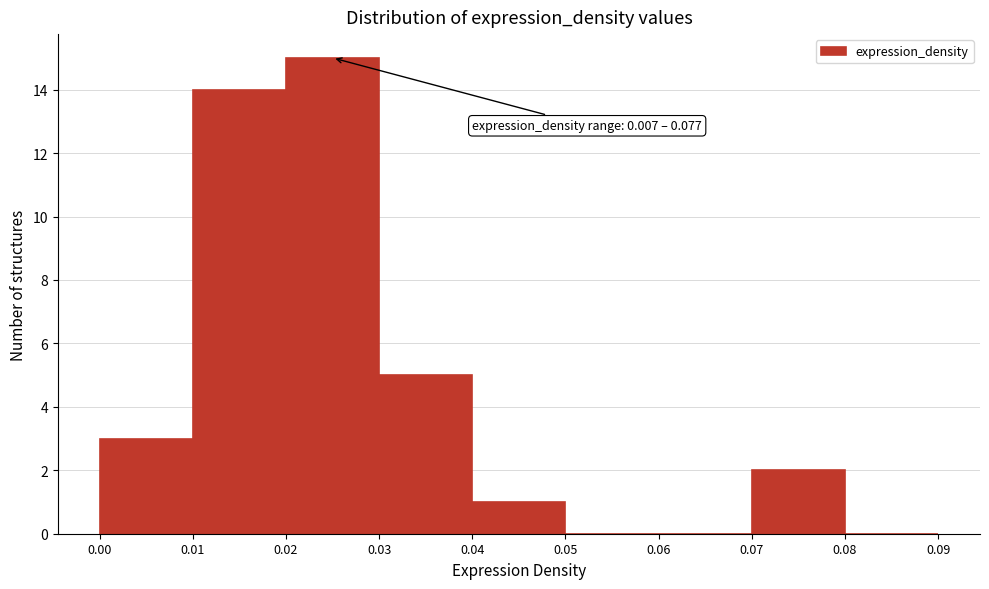

Which range on the x-axis has the tallest bar?

0.02 to 0.03